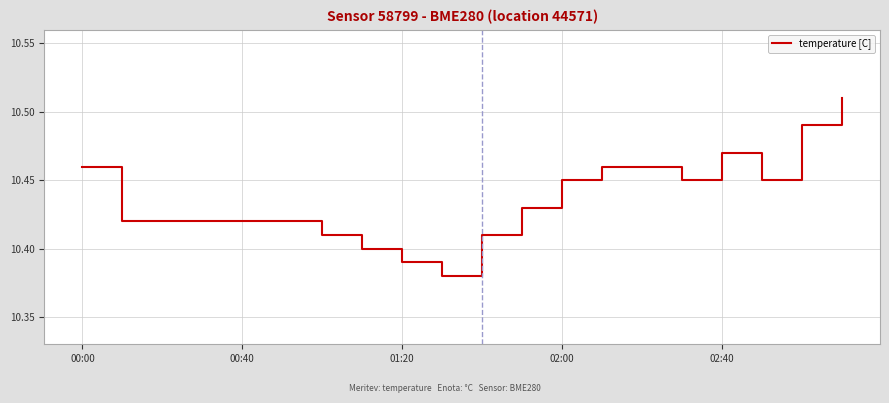

Which category has the highest value across all series?

19